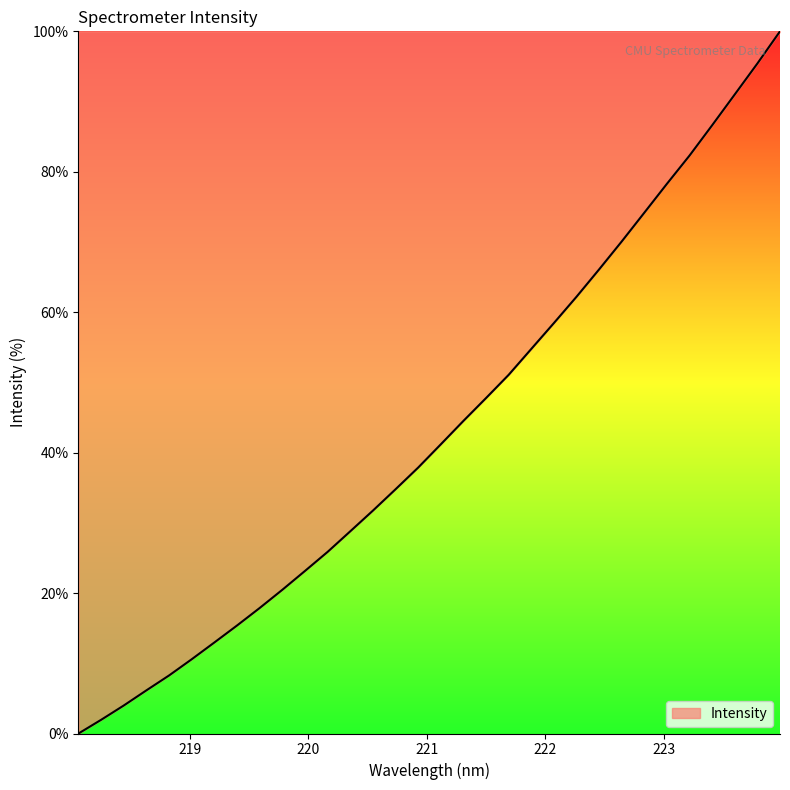

What is the greatest value displayed?

100.0